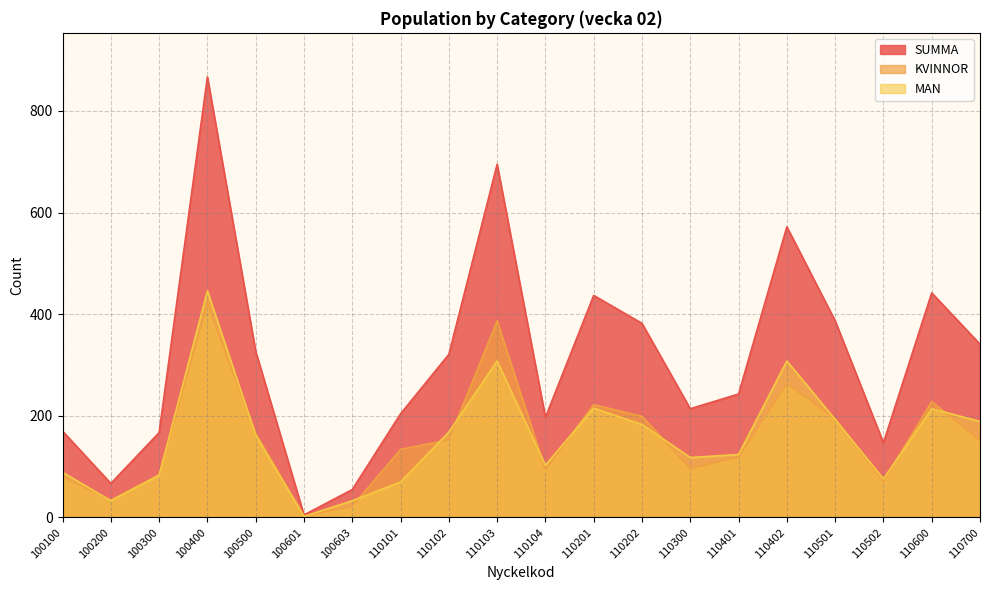

True or false: SUMMA and MAN intersect in this chart.

False